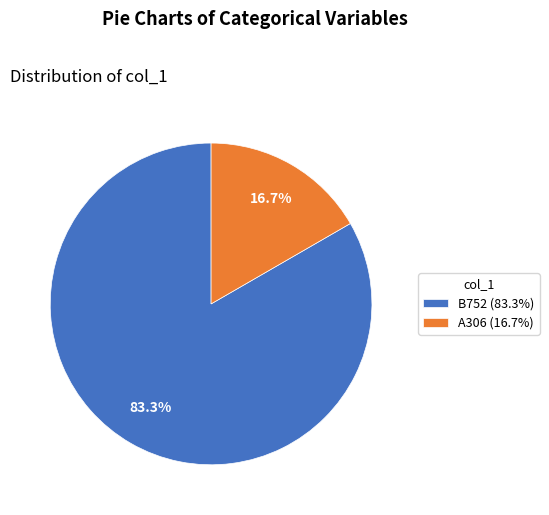

Is A306 the majority of the pie?

No